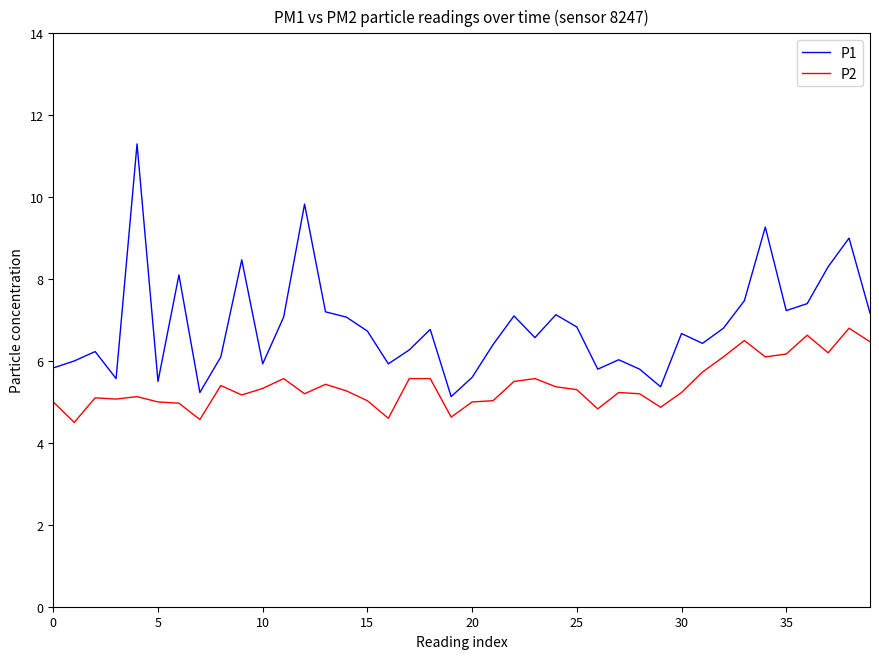

Which series has the largest total across all categories?

P1